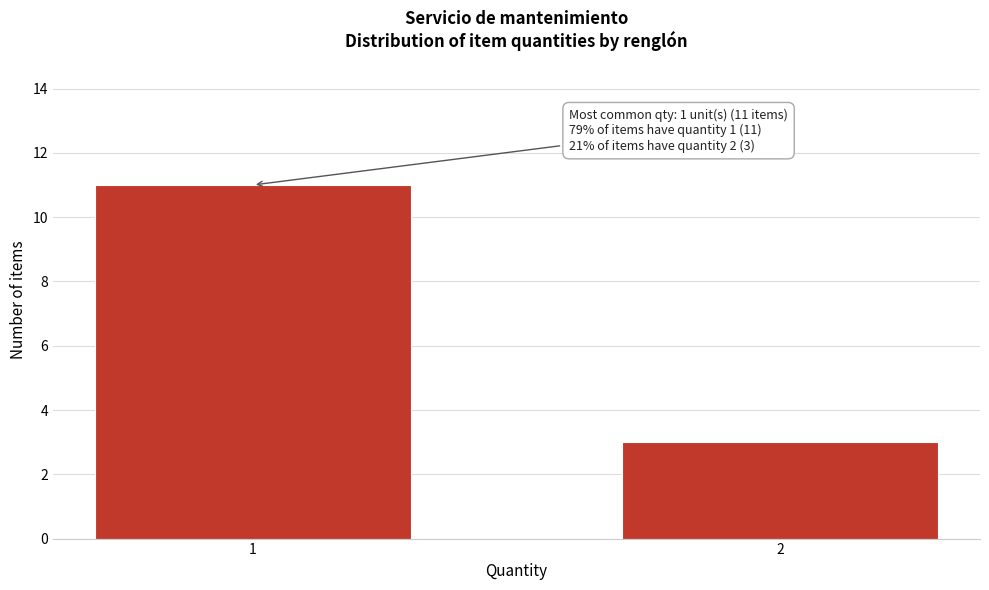

Reading left to right, extract all data points from this chart.

11	3